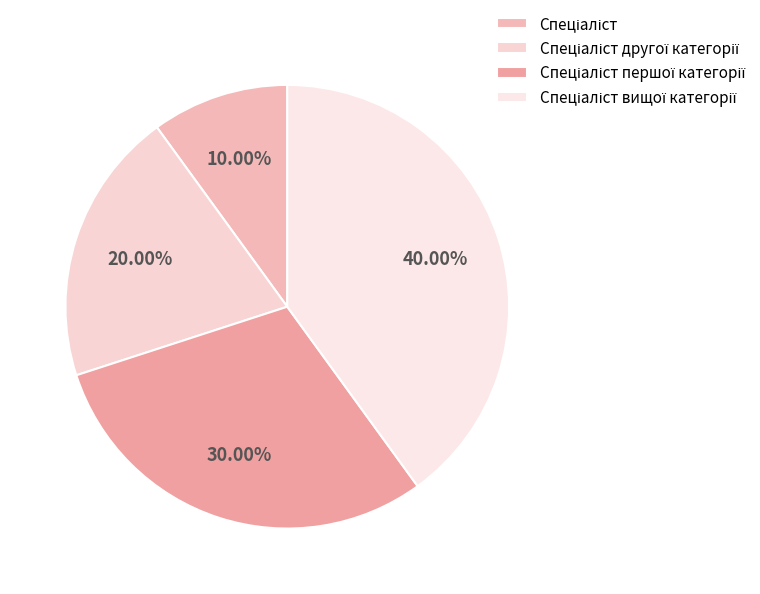

How many slices are in this pie chart?

4